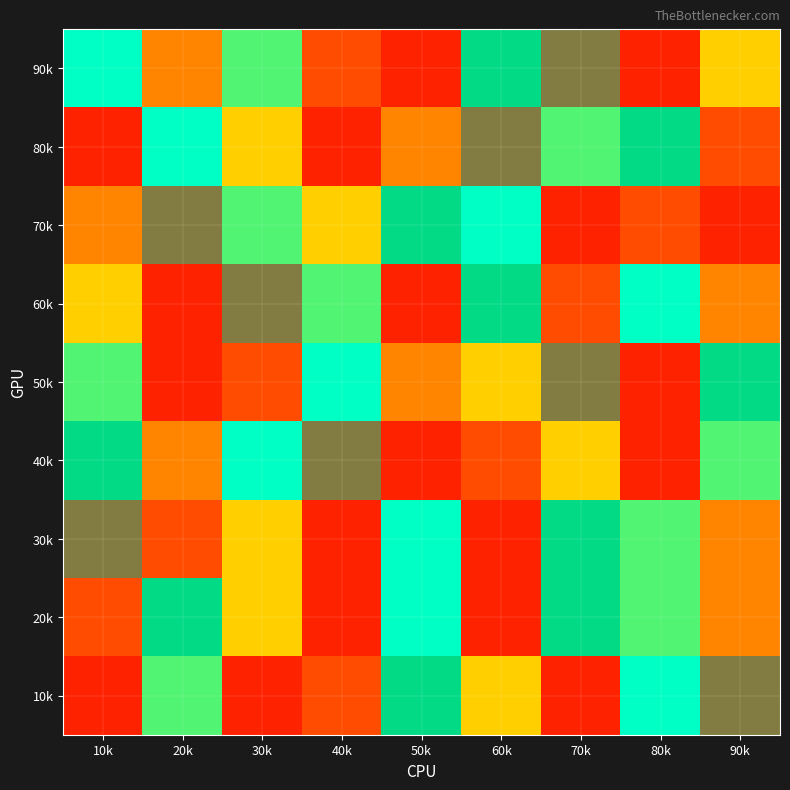

Reading right to left, list all the values displayed in this chart.

90k: 90k=4	80k=1	70k=8	60k=7	50k=9	40k=2	30k=5	20k=3	10k=6
80k: 90k=2	80k=7	70k=5	60k=8	50k=3	40k=1	30k=4	20k=6	10k=9
70k: 90k=1	80k=2	70k=9	60k=6	50k=7	40k=4	30k=5	20k=8	10k=3
60k: 90k=3	80k=6	70k=2	60k=7	50k=9	40k=5	30k=8	20k=1	10k=4
50k: 90k=7	80k=1	70k=8	60k=4	50k=3	40k=6	30k=2	20k=9	10k=5
40k: 90k=5	80k=9	70k=4	60k=2	50k=1	40k=8	30k=6	20k=3	10k=7
30k: 90k=3	80k=5	70k=7	60k=9	50k=6	40k=1	30k=4	20k=2	10k=8
20k: 90k=3	80k=5	70k=7	60k=9	50k=6	40k=1	30k=4	20k=7	10k=2
10k: 90k=8	80k=6	70k=1	60k=4	50k=7	40k=2	30k=9	20k=5	10k=1